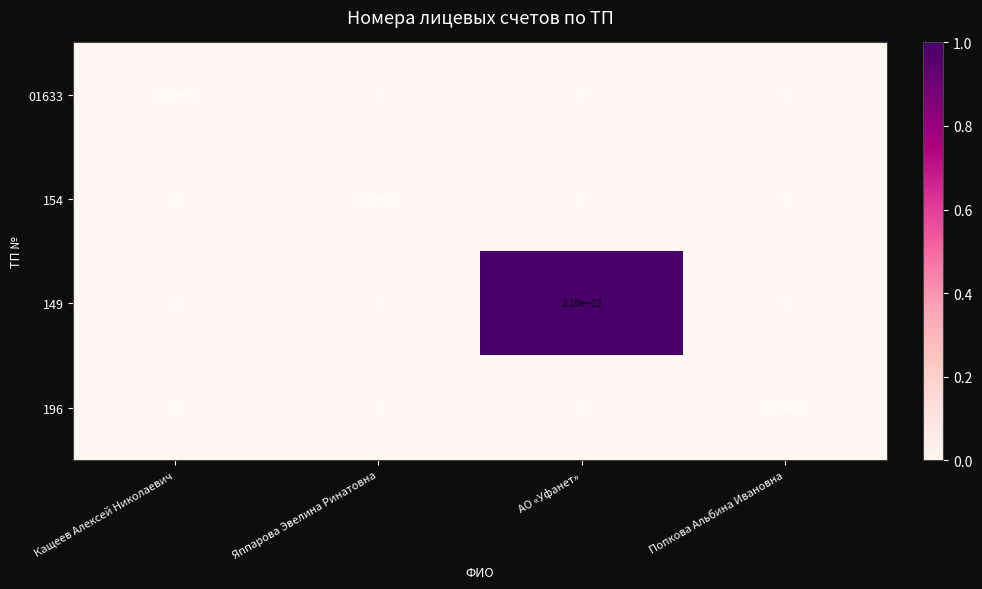

Reading right to left, list all the values displayed in this chart.

01633: Попкова Альбина Ивановна=0	АО «Уфанет»=0	Яппарова Эвелина Ринатовна=0	Кащеев Алексей Николаевич=4230000000
154: Попкова Альбина Ивановна=0	АО «Уфанет»=0	Яппарова Эвелина Ринатовна=4230000000	Кащеев Алексей Николаевич=0
149: Попкова Альбина Ивановна=0	АО «Уфанет»=2100000000000	Яппарова Эвелина Ринатовна=0	Кащеев Алексей Николаевич=0
196: Попкова Альбина Ивановна=4230000000	АО «Уфанет»=0	Яппарова Эвелина Ринатовна=0	Кащеев Алексей Николаевич=0